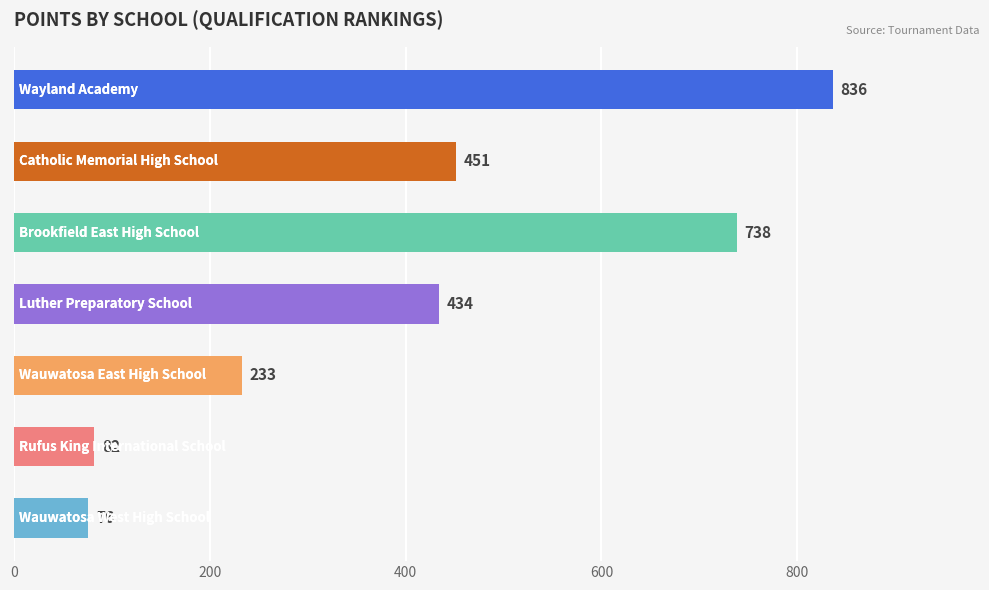

What is the average value?

407